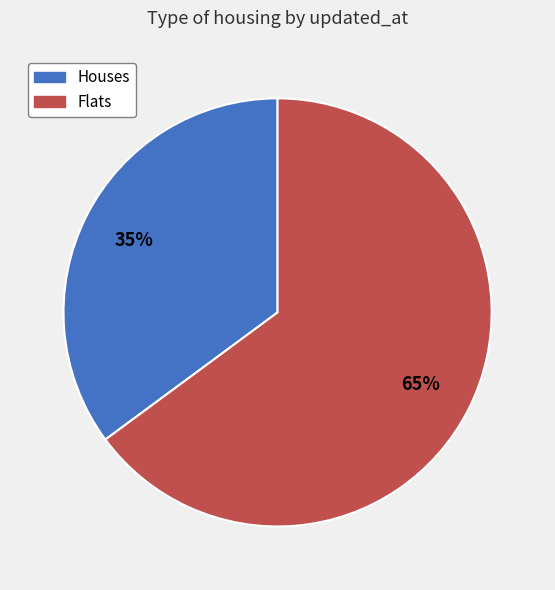

Combined, do Houses and Flats account for over 50%?

Yes